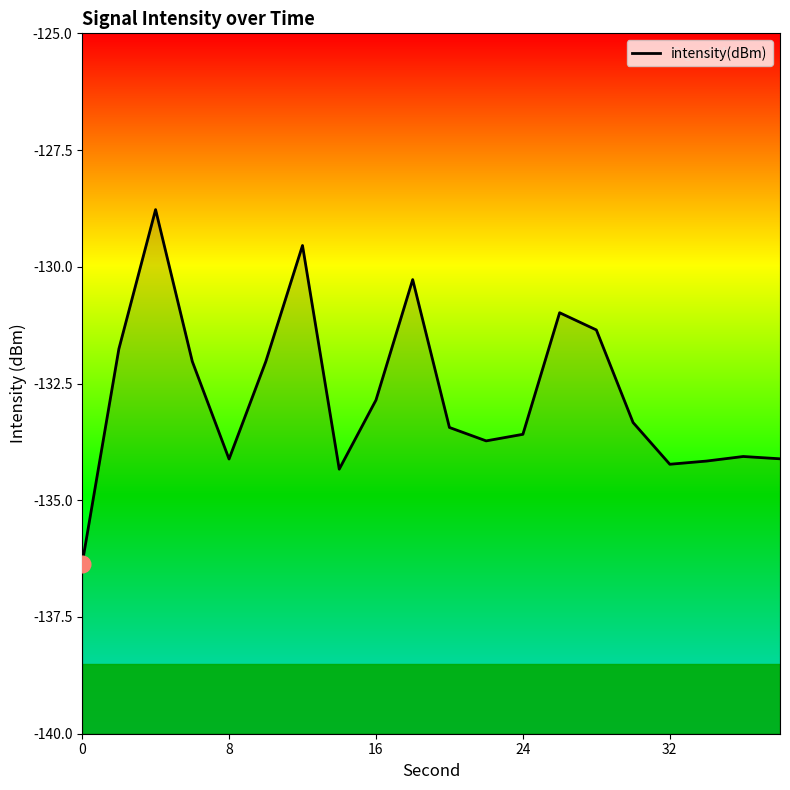

Does the chart have visible grid lines?

No